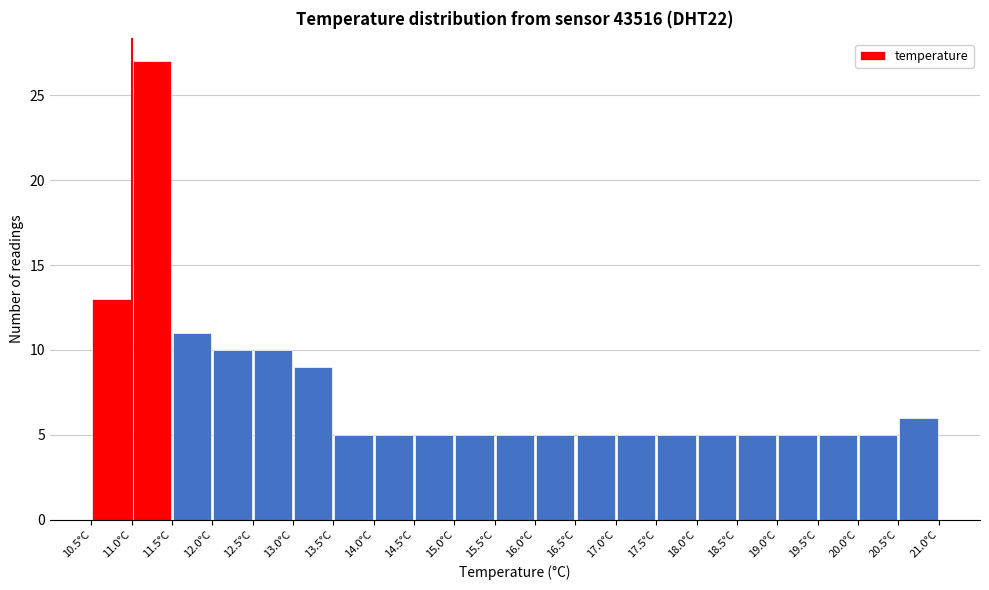

How tall is the bar that spans 13.5 to 14.0 on the x-axis? The values are not printed on the chart, so give them approximately, as read against the axis.

5